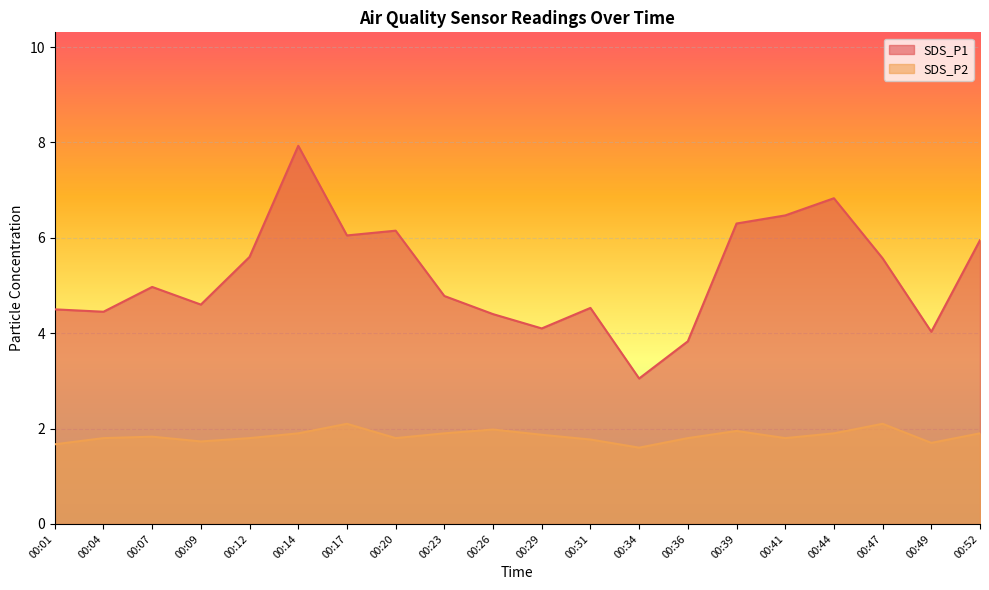

How many lines are shown in the chart?

2